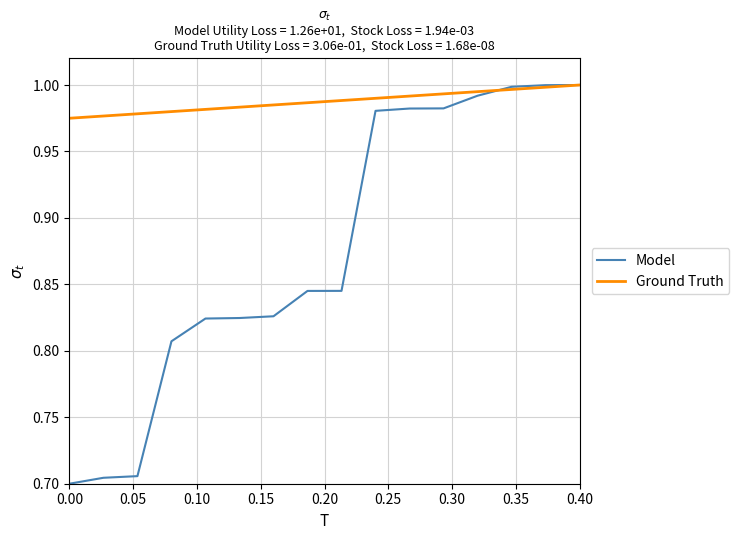

Which series has the widest spread of values?

Model